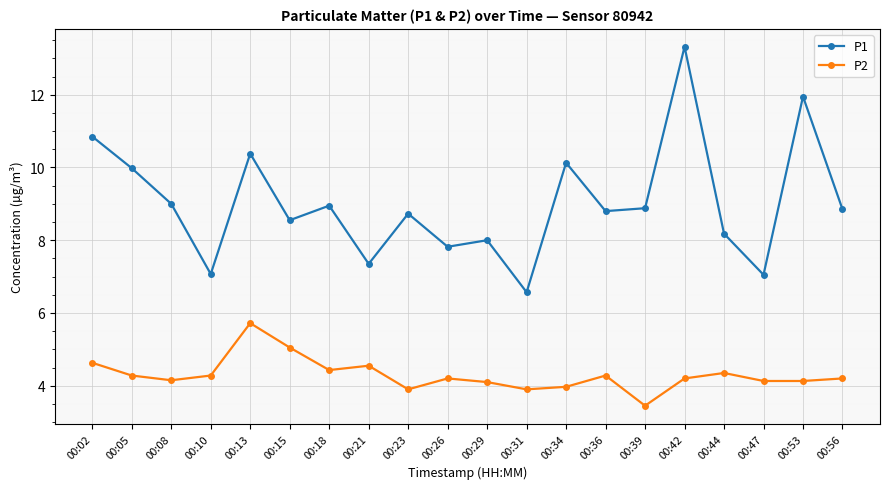

True or false: P1 and P2 intersect in this chart.

False